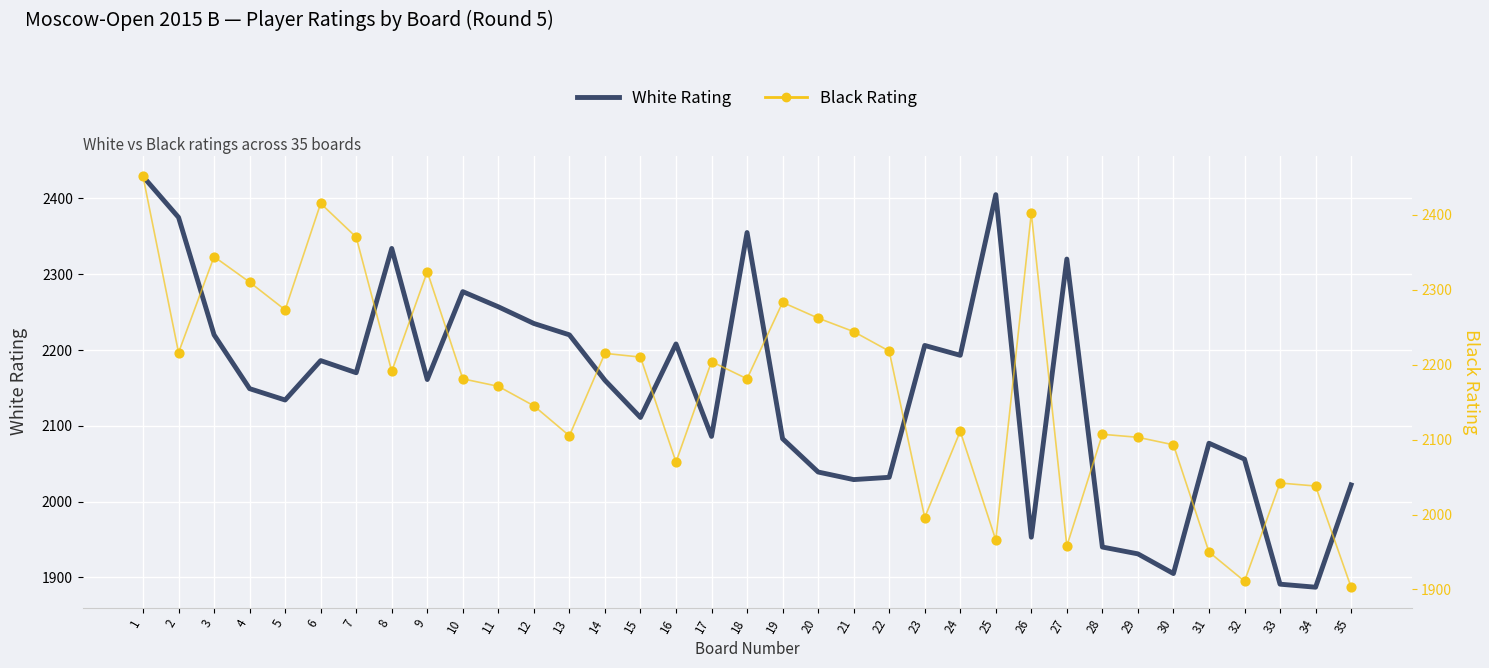

At how many categories does at least one series exceed 2409?

2